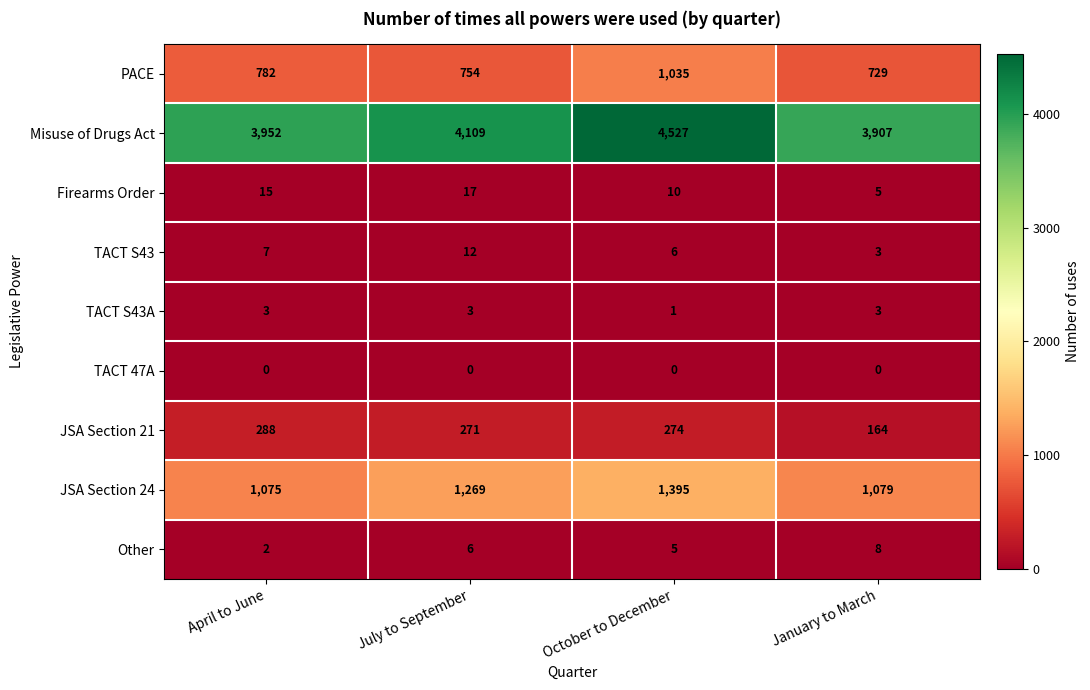

What is the maximum value for JSA Section 21?

288